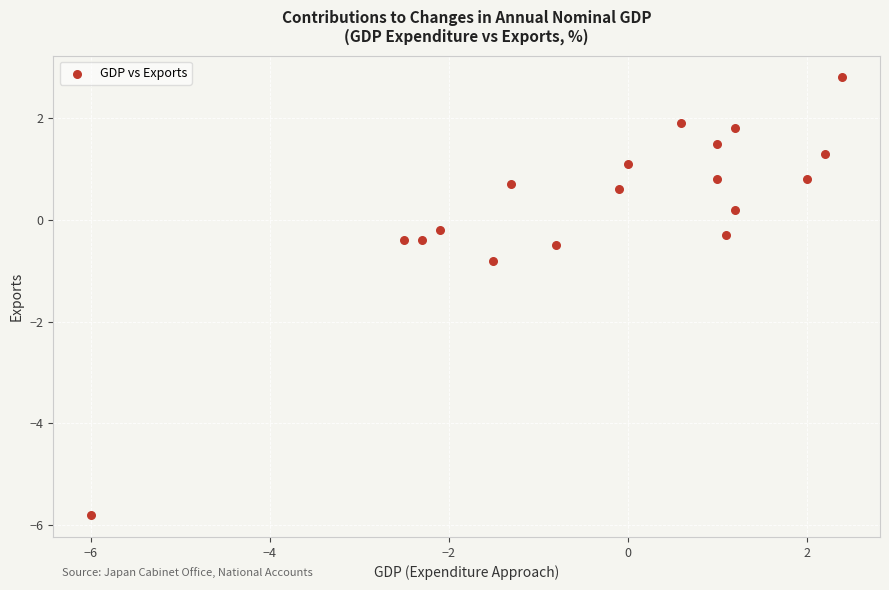

What Y value in the scatter plot is closest to -1?

-0.8